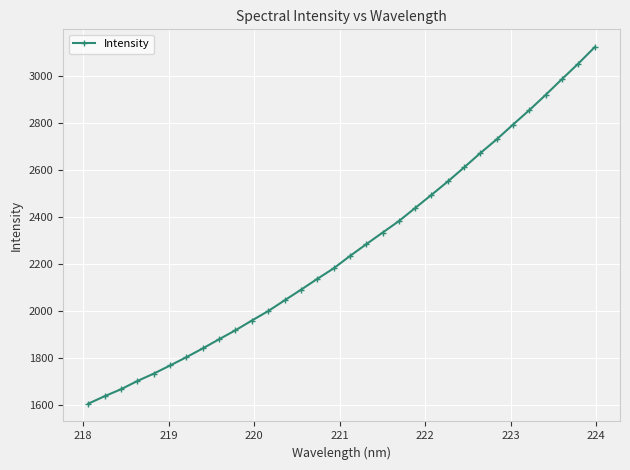

What is the difference between the maximum and second lowest values?

1486.8